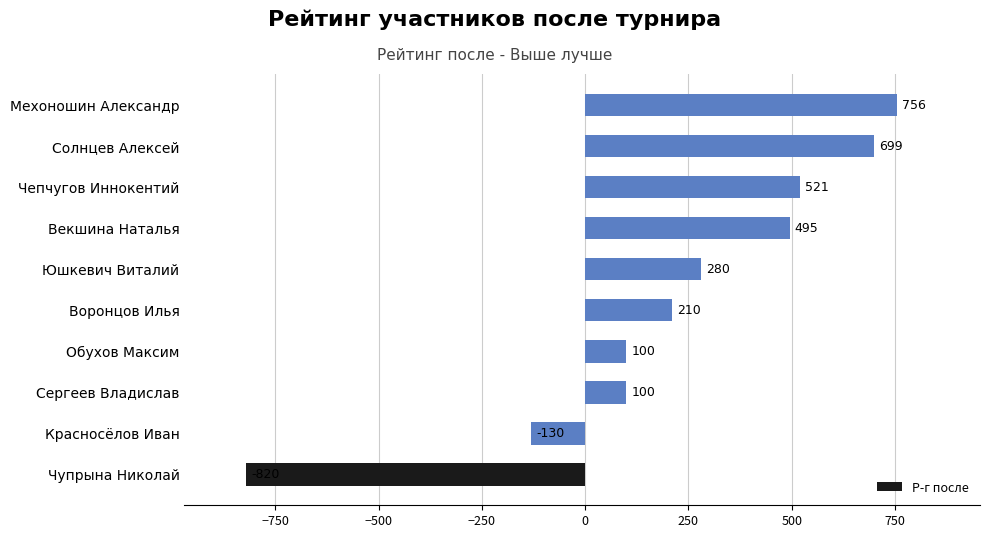

How many bars are there in total?

10